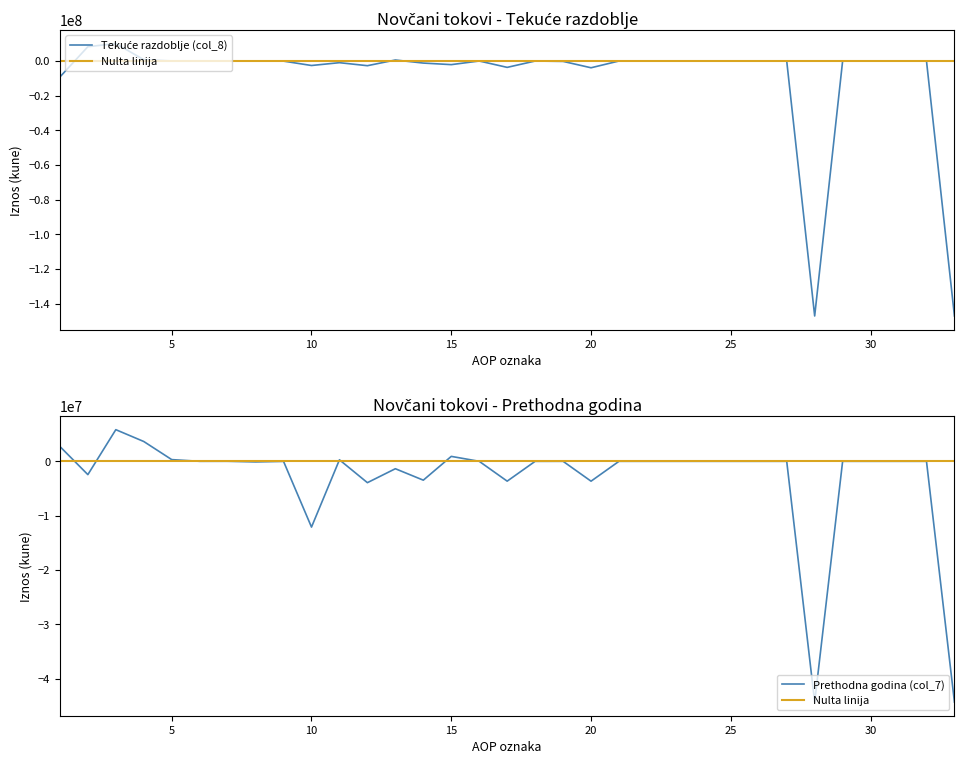

Which series ends up on top after the final intersection of Isto razdoblje prethodne godine (col_7) and Tekuce razdoblje (col_8)?

Isto razdoblje prethodne godine (col_7)